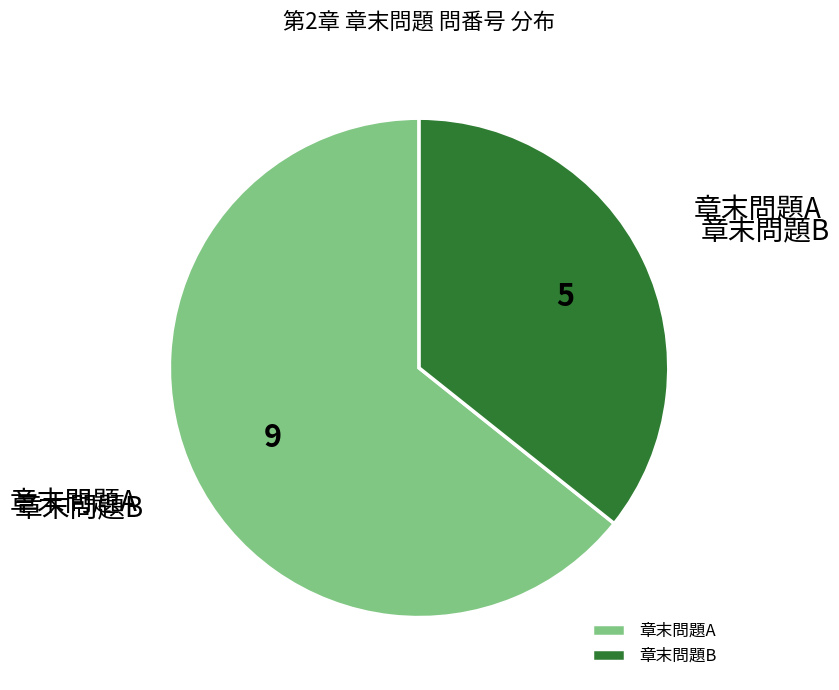

The 章末問題B slice represents 45% of the pie. True or false?

False